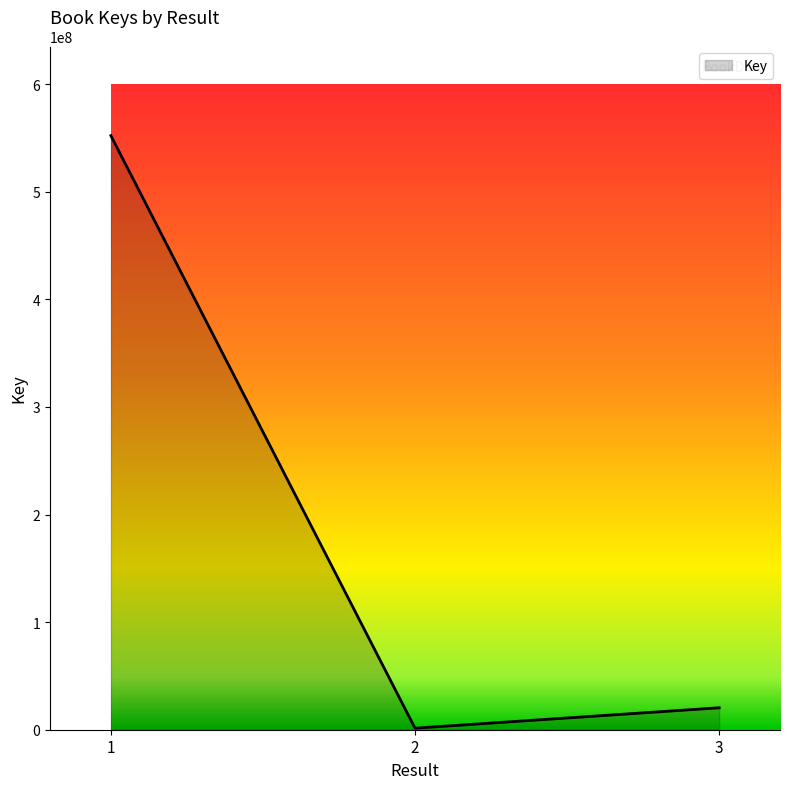

List the labels in order of value, smallest first.

2, 3, 1